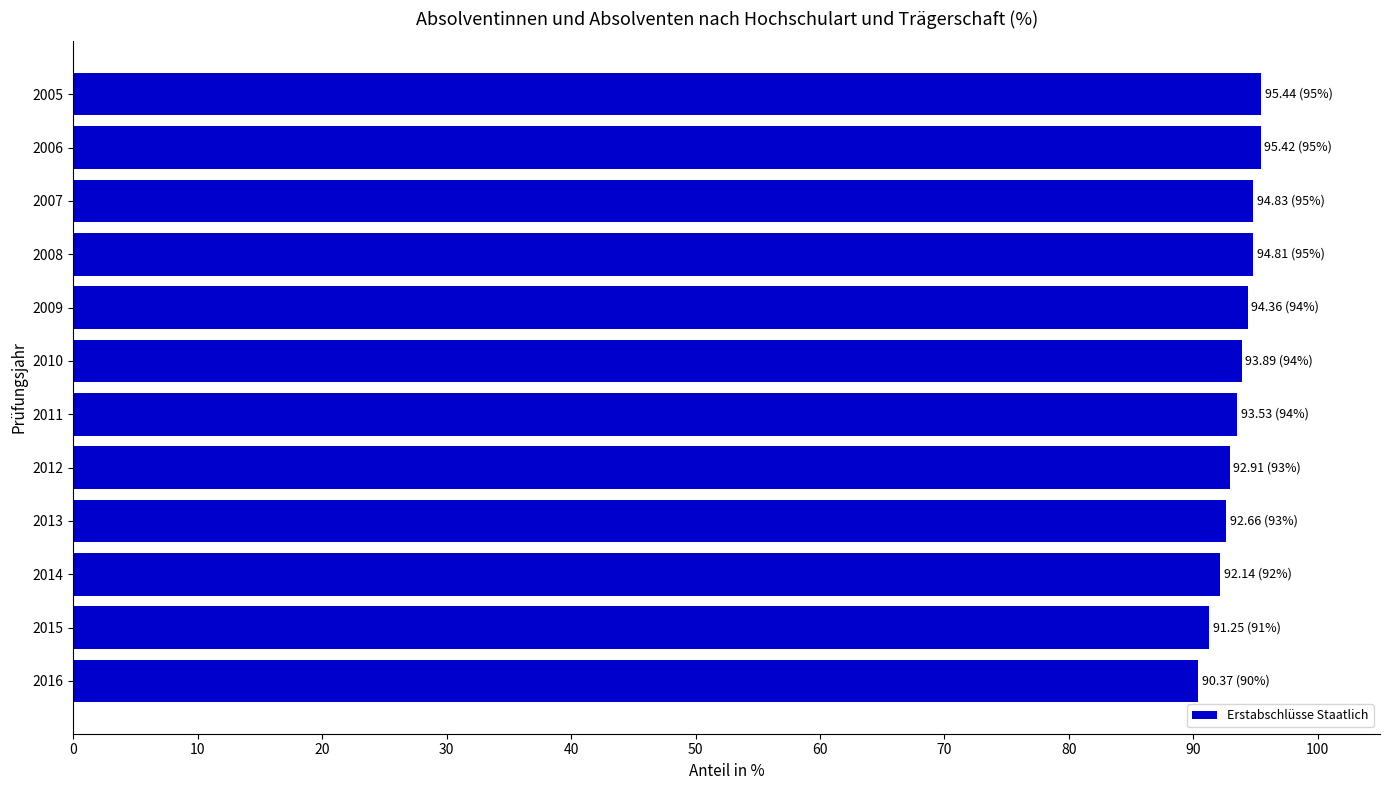

Is it true that the value at 2009 is 50.0?

False